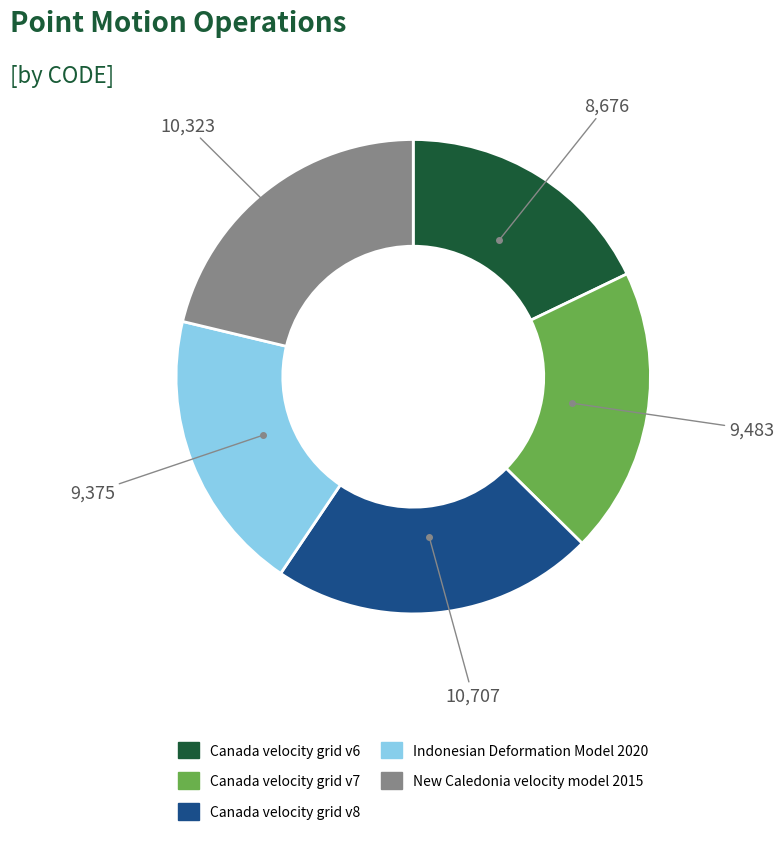

Is there a majority slice in this chart?

No